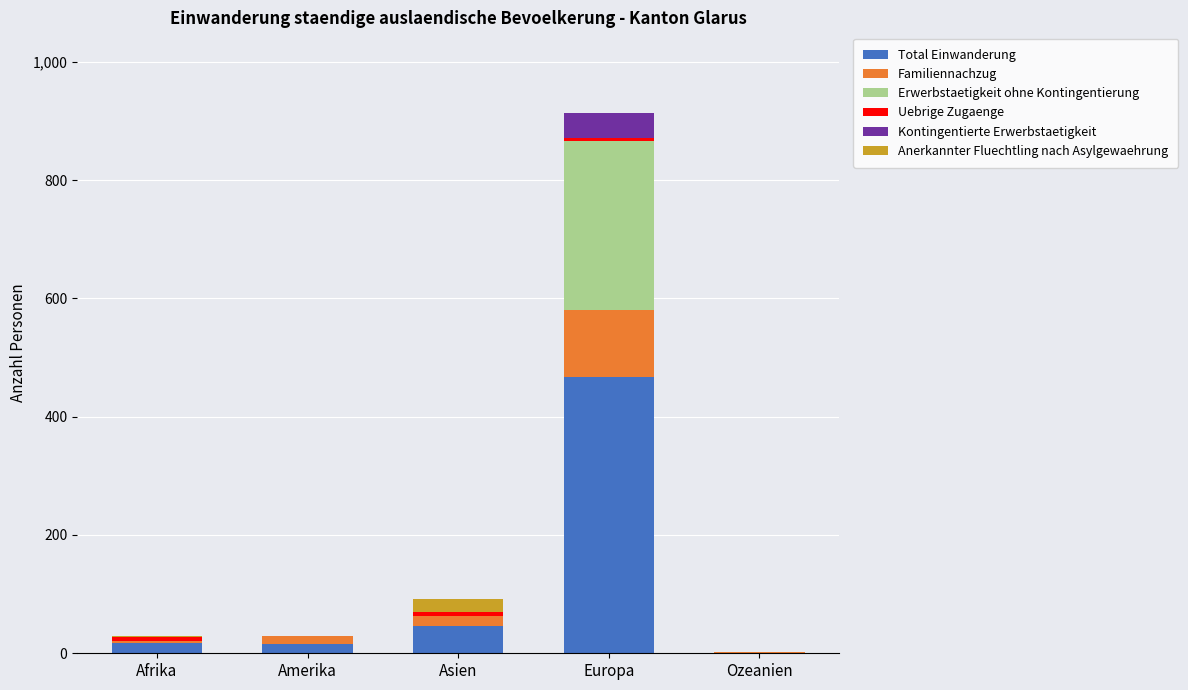

What is the maximum value for Total Einwanderung?

468